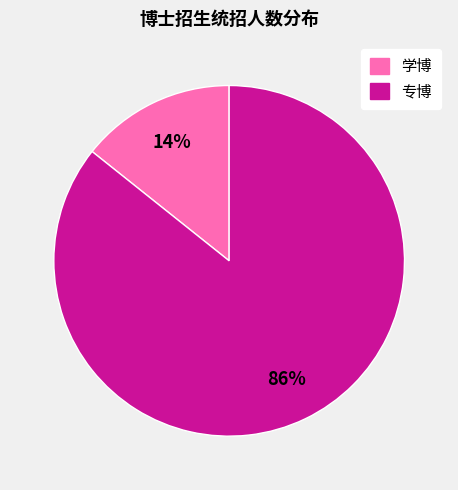

To the nearest percent, what is the average slice percentage?

50%